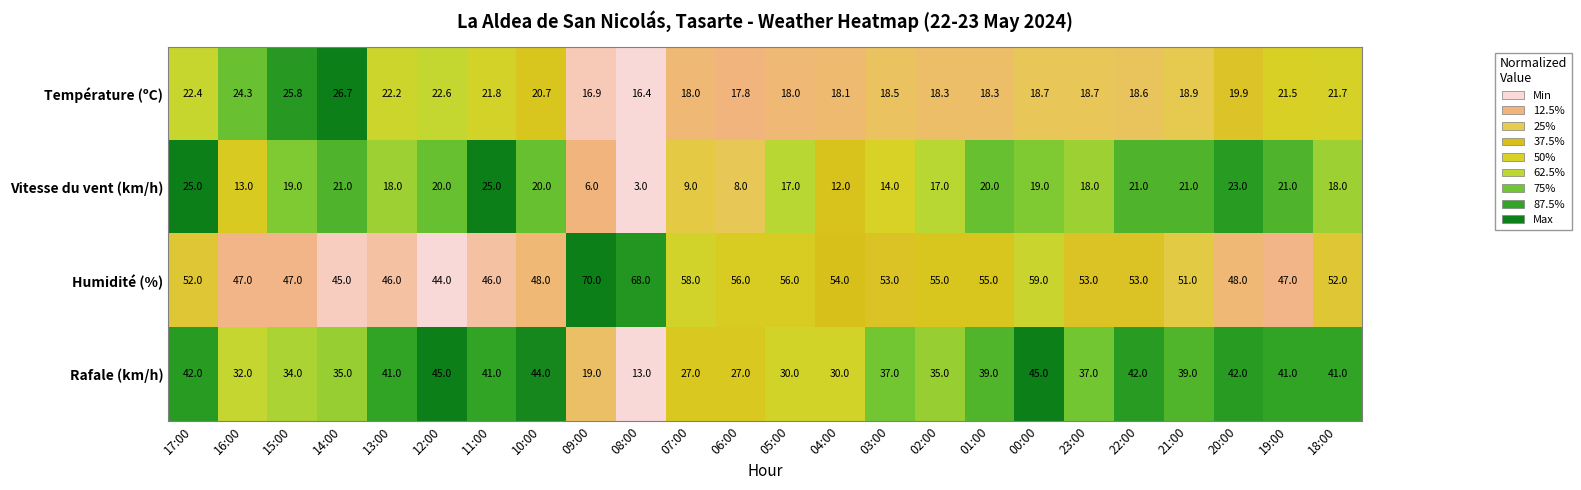

The Température (ºC) series shows 19.9 at 20:00. True or false?

True